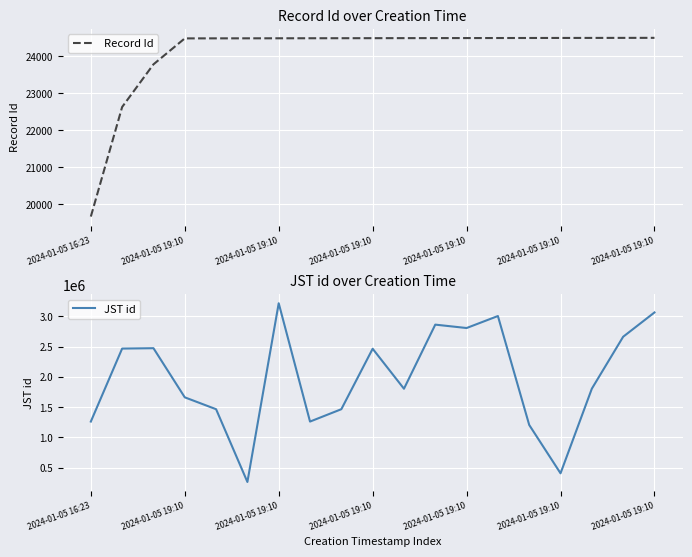

How many values in the Record Id series exceed 24495?

9